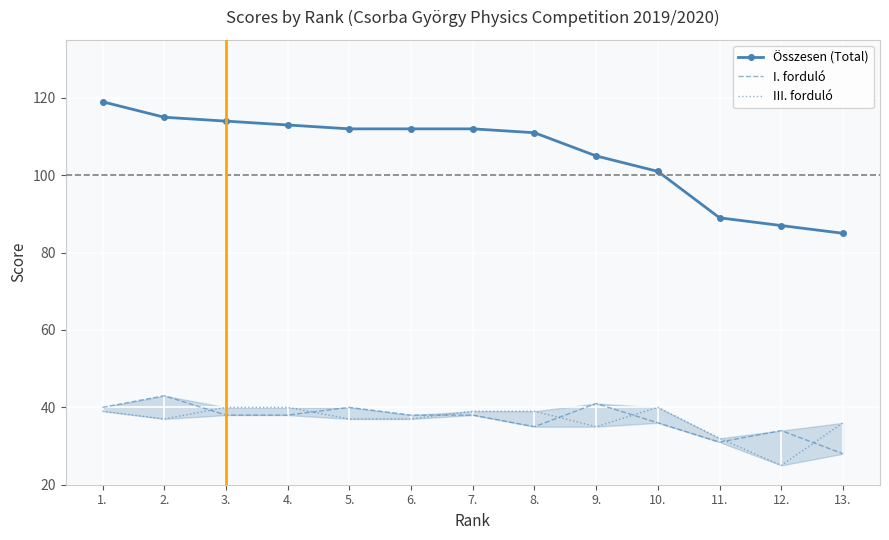

True or false: III. forduló and Összesen (Total) cross at least once.

False